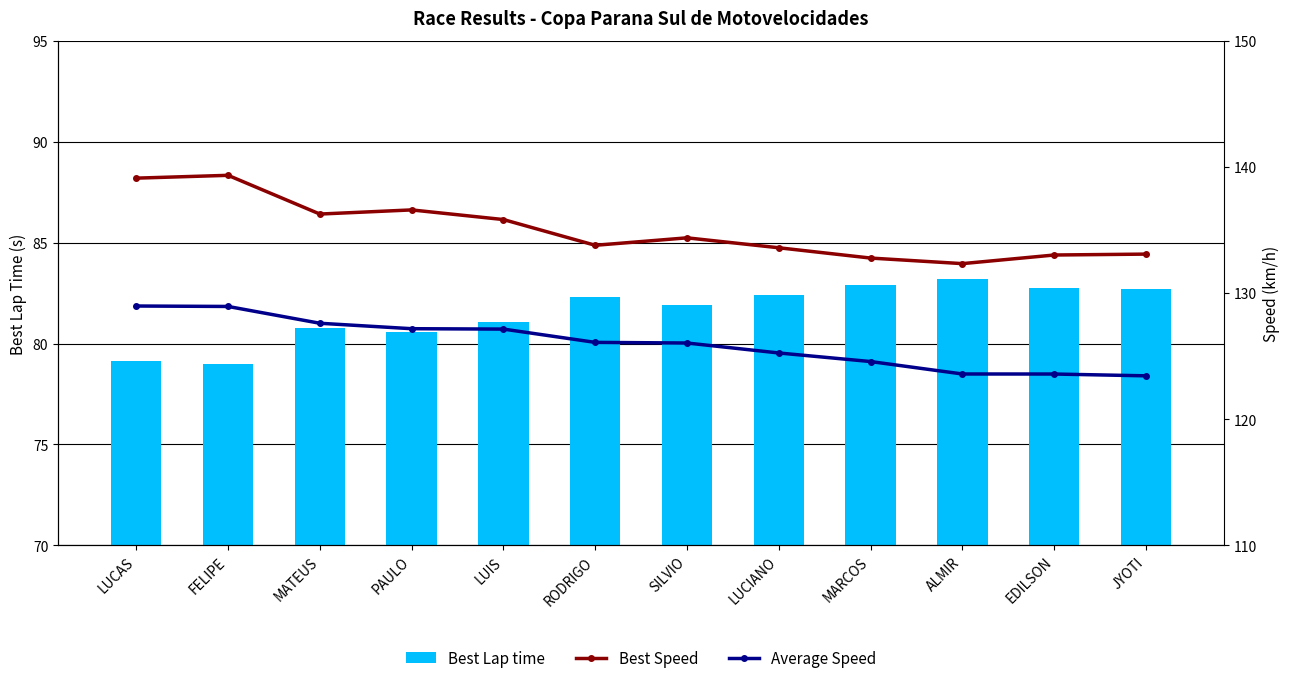

Rank the categories by Average Speed value from highest to lowest.

LUCAS, FELIPE, MATEUS, PAULO, LUIS, RODRIGO, SILVIO, LUCIANO, MARCOS, ALMIR, EDILSON, JYOTI